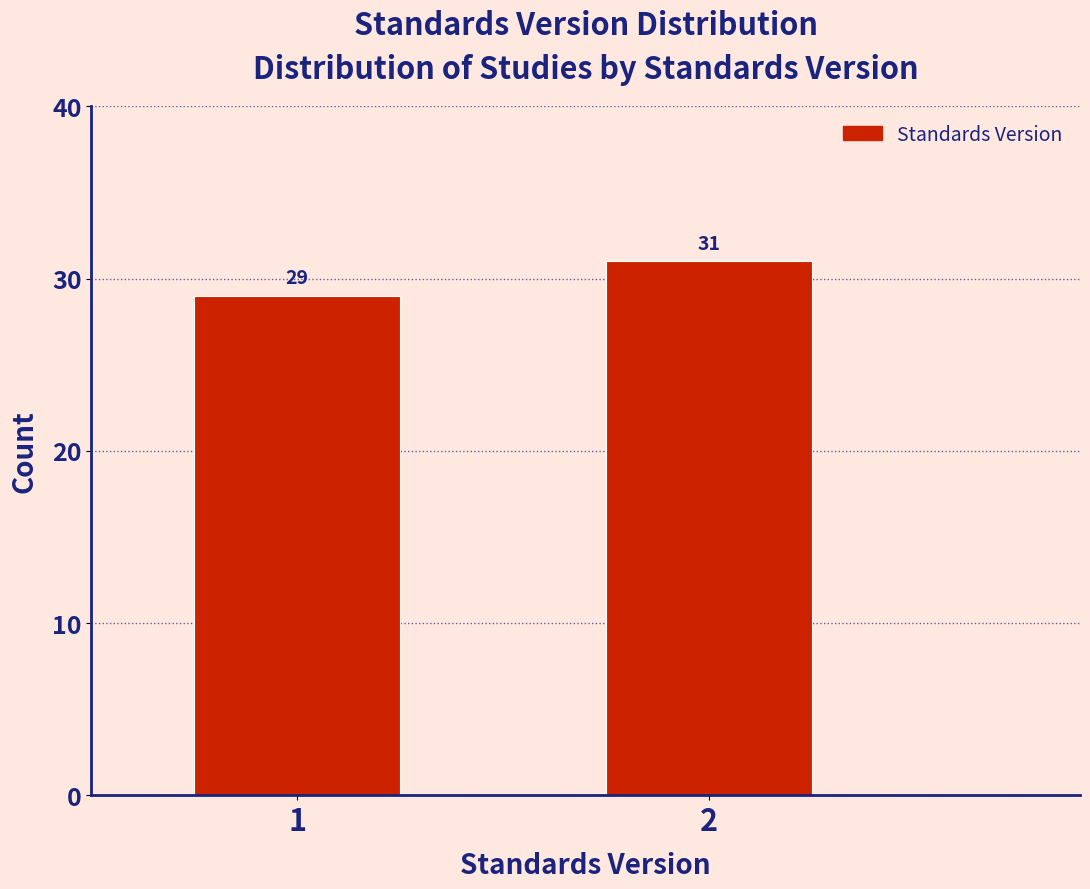

Reading right to left, what are all the values shown in this chart?

2=31	1=29